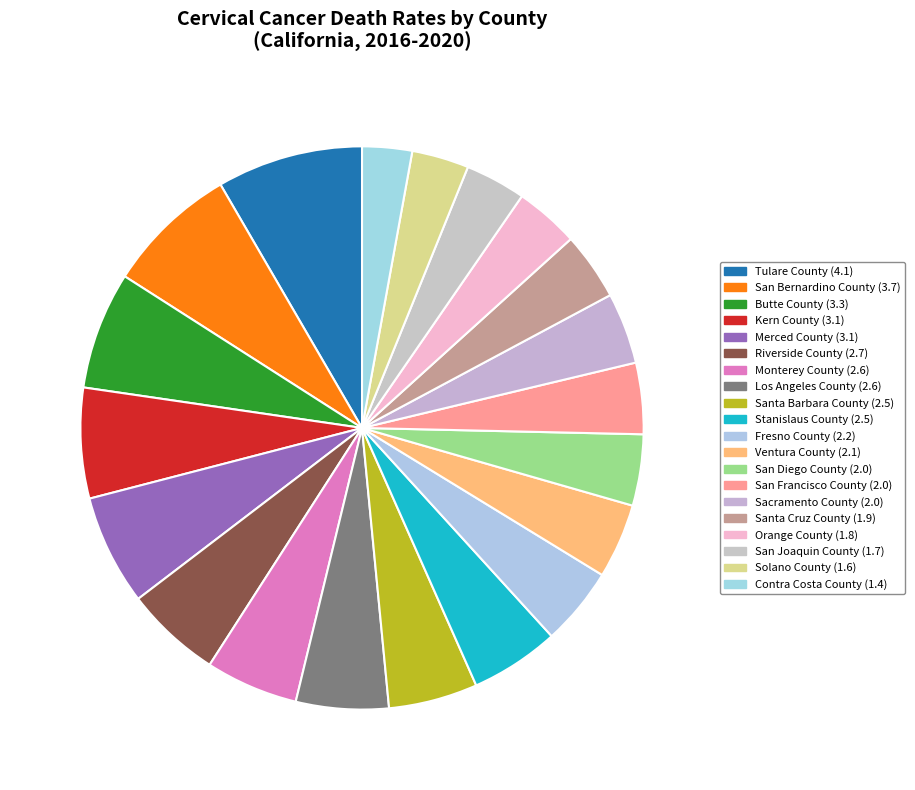

How many segments does this pie chart have?

20